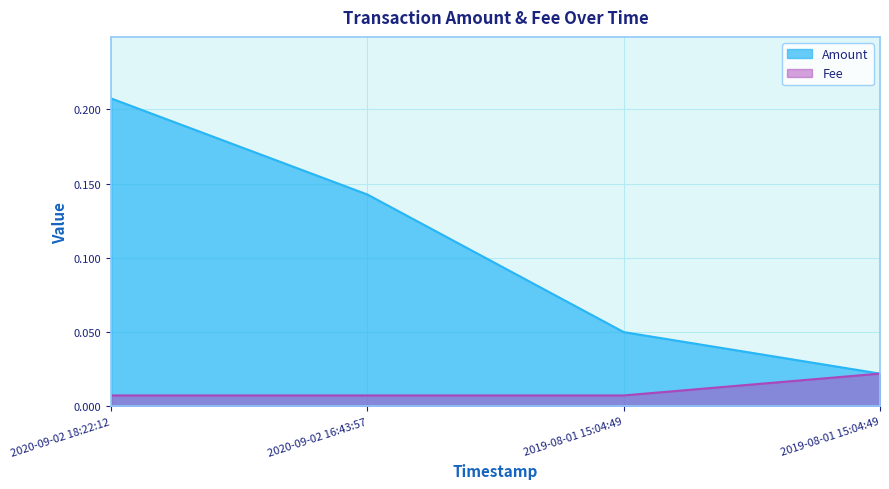

At which label is Fee closest to 0?

2020-09-02 18:22:12